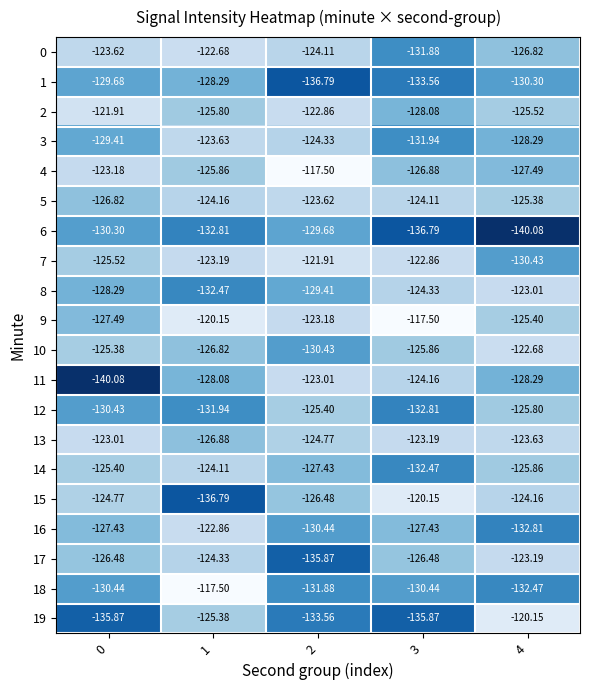

How many data points does each series have?

5